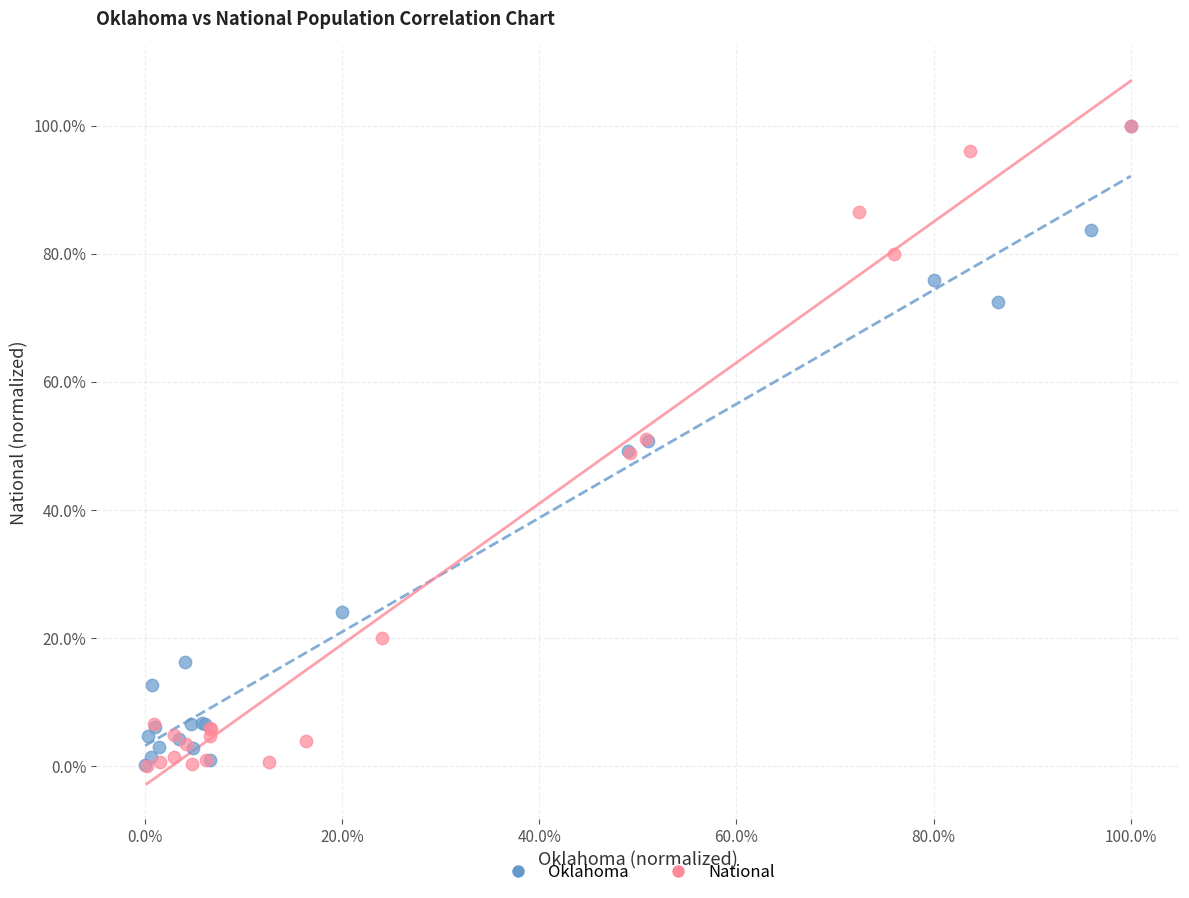

What are all the series names shown in the legend?

Oklahoma, National